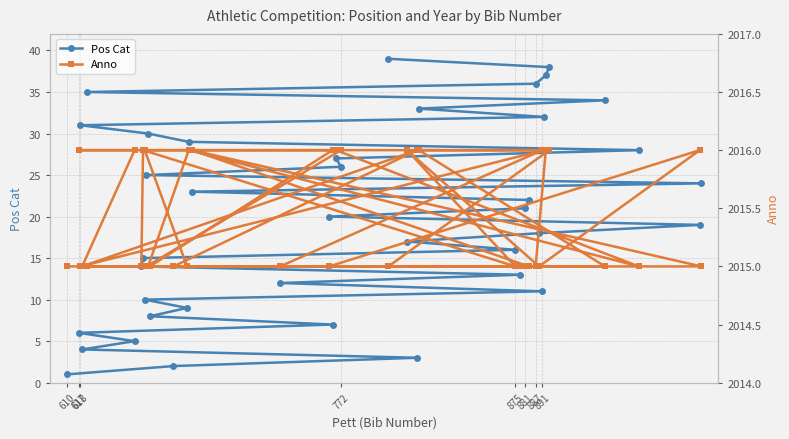

True or false: Anno and Pos Cat cross at least once.

False